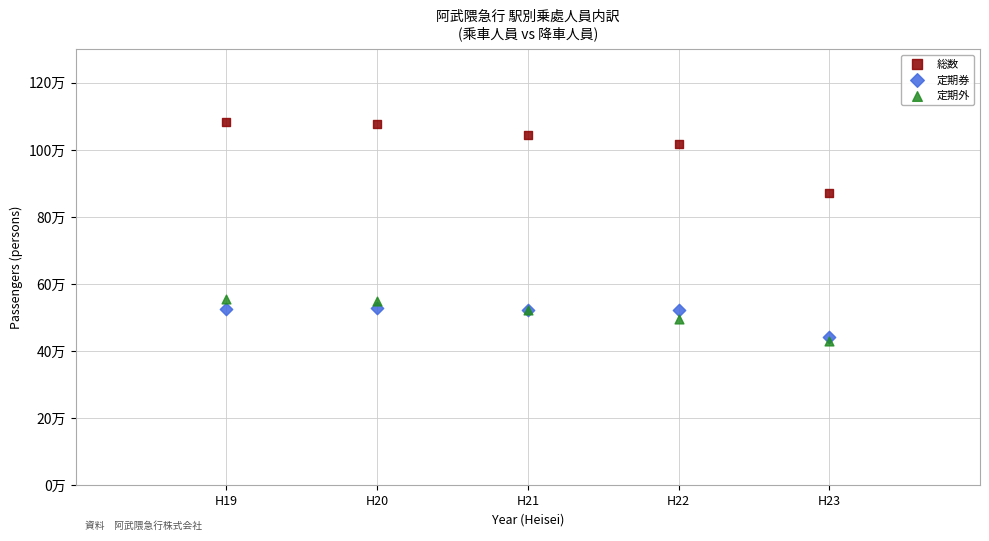

What are all the series names shown in the legend?

総数, 定期券, 定期外